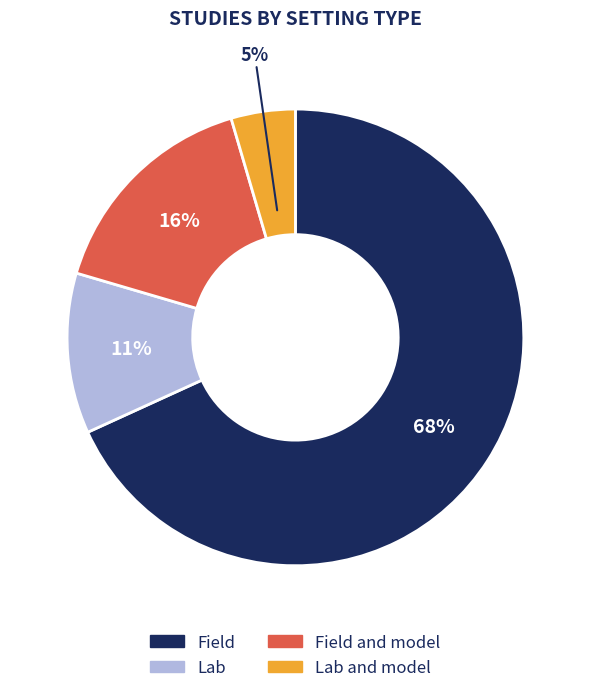

To the nearest percent, what is the average slice percentage?

25%